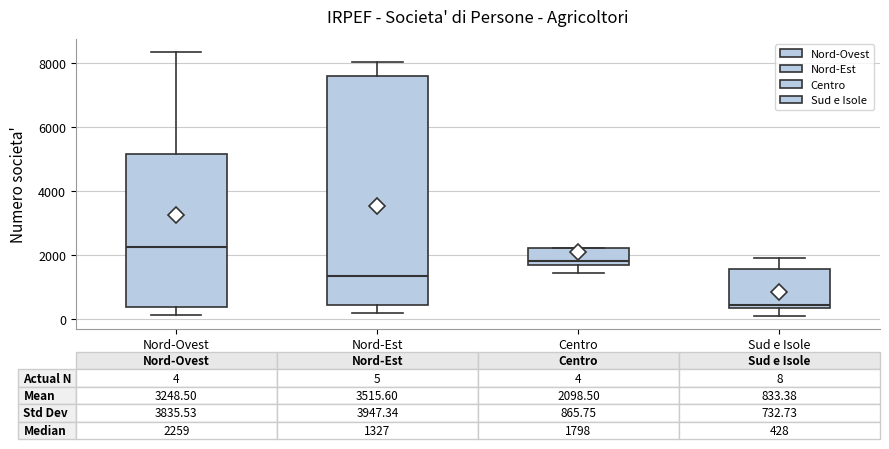

Comparing the boxes themselves (not the whiskers), which one is the tallest?

Nord-Est